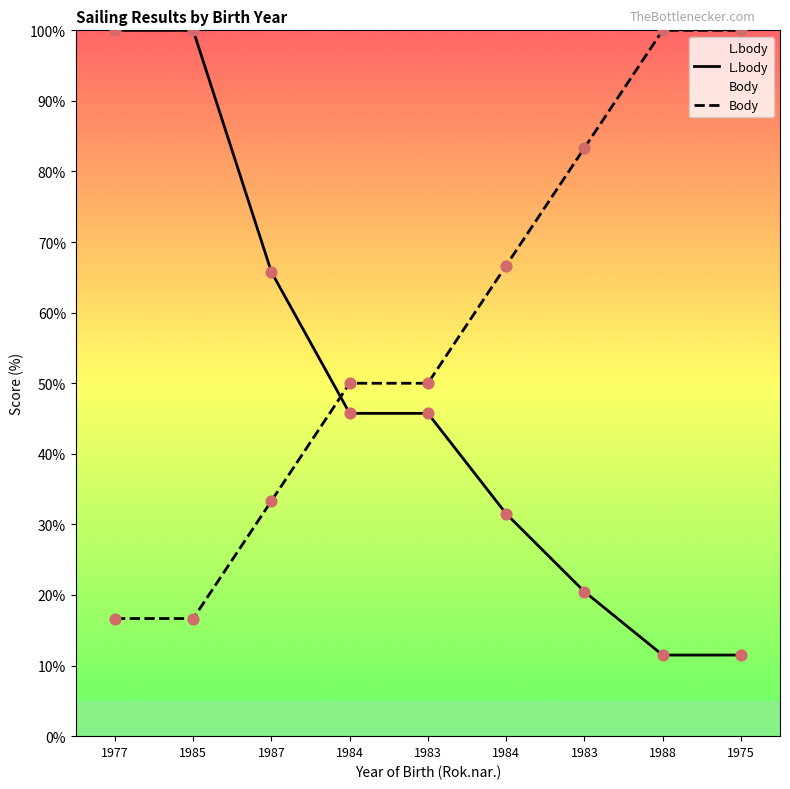

What are all the series names shown in the legend?

L.body, Body